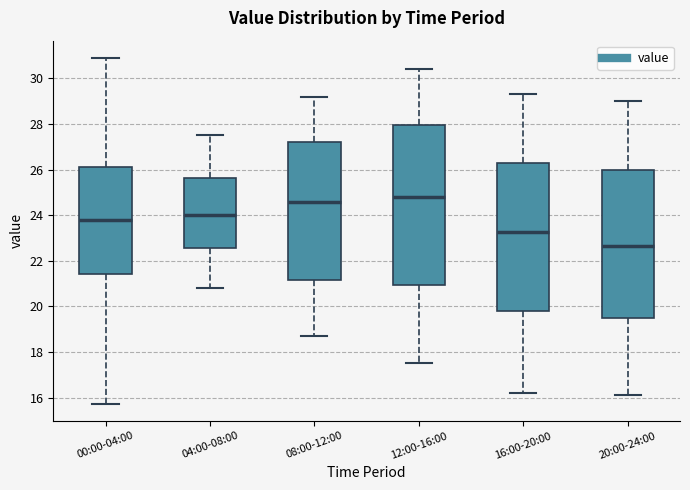

Reading left to right, transcribe this box plot: for each box, give where its median line is, the range the box spans, and where its two whiskers end, as read against the y-axis. The values are not printed on the chart, so give them approximately, as read against the axis.

00:00-04:00: median 23.8, box 21.4 to 26.2, whiskers 15.8 to 31.0
04:00-08:00: median 24.0, box 22.6 to 25.6, whiskers 20.8 to 27.6
08:00-12:00: median 24.6, box 21.2 to 27.2, whiskers 18.8 to 29.2
12:00-16:00: median 24.8, box 21.0 to 28.0, whiskers 17.6 to 30.4
16:00-20:00: median 23.2, box 19.8 to 26.4, whiskers 16.2 to 29.4
20:00-24:00: median 22.6, box 19.4 to 26.0, whiskers 16.2 to 29.0